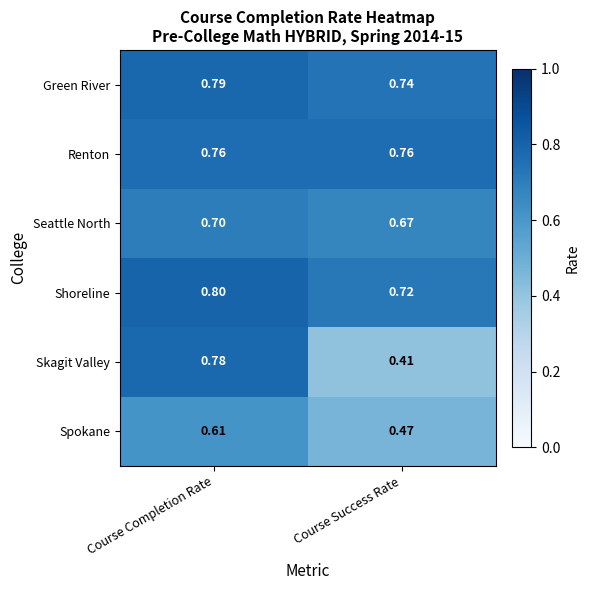

Which series has the largest range (max minus min)?

Skagit Valley